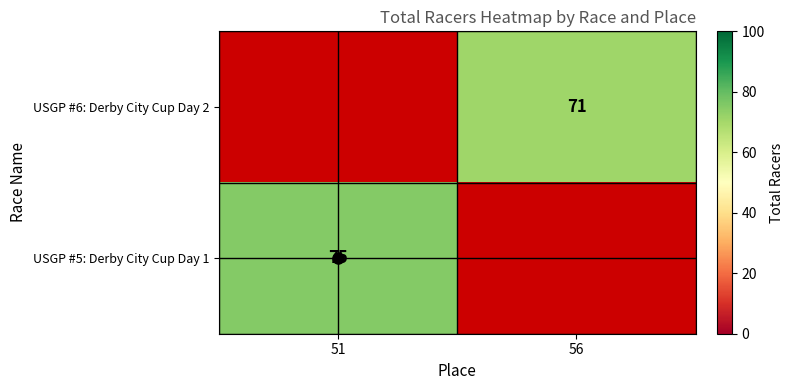

The value of USGP #6: Derby City Cup Day 2 at 56 is 71. True or false?

True